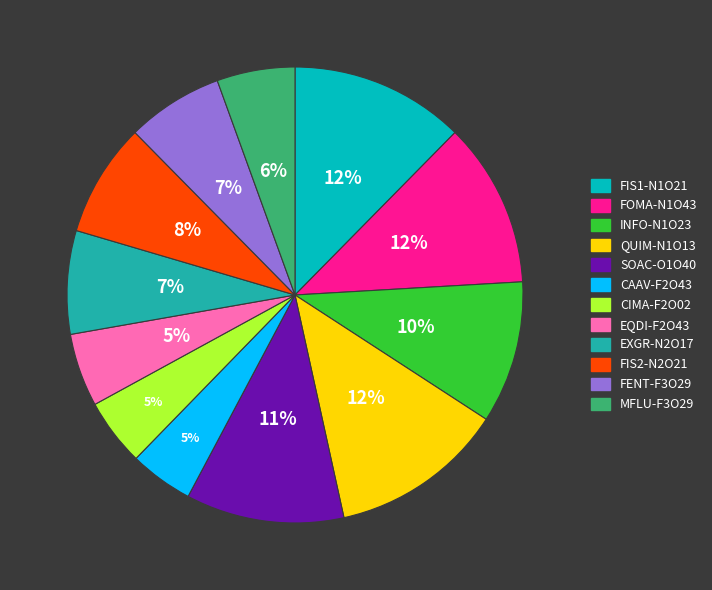

Is it true that FOMA-N1O43 is 6% of the pie?

False